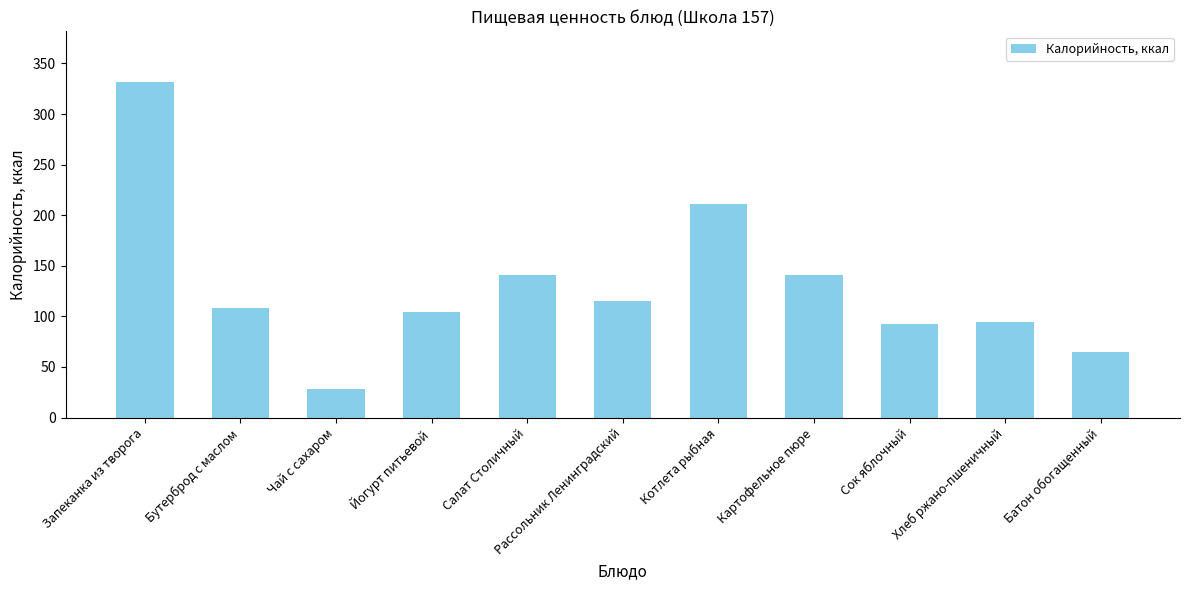

What is the sum of the values at Бутерброд с маслом and Котлета рыбная?

318.7